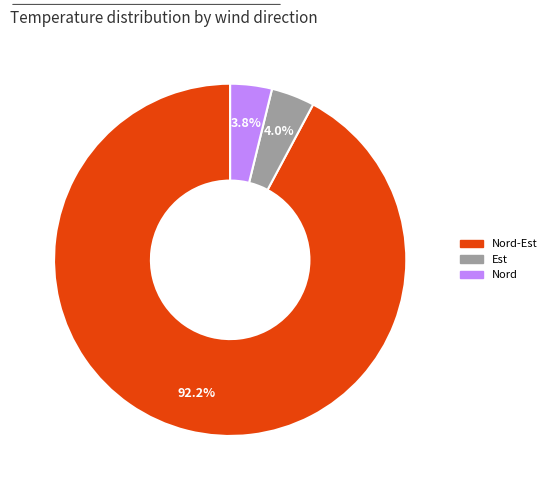

To the nearest percent, what is the average slice percentage?

33%